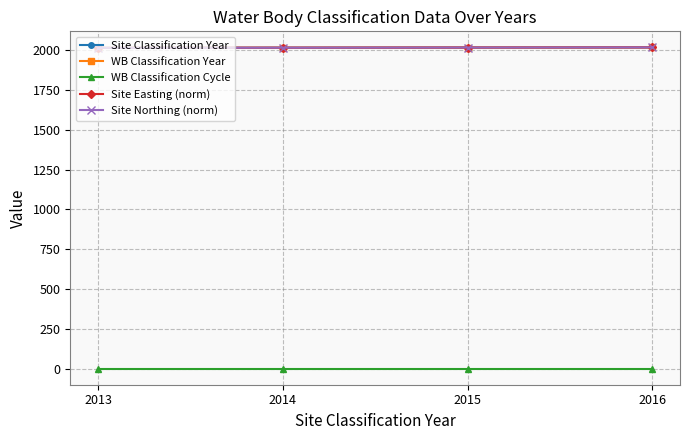

How many series are shown in this chart?

5